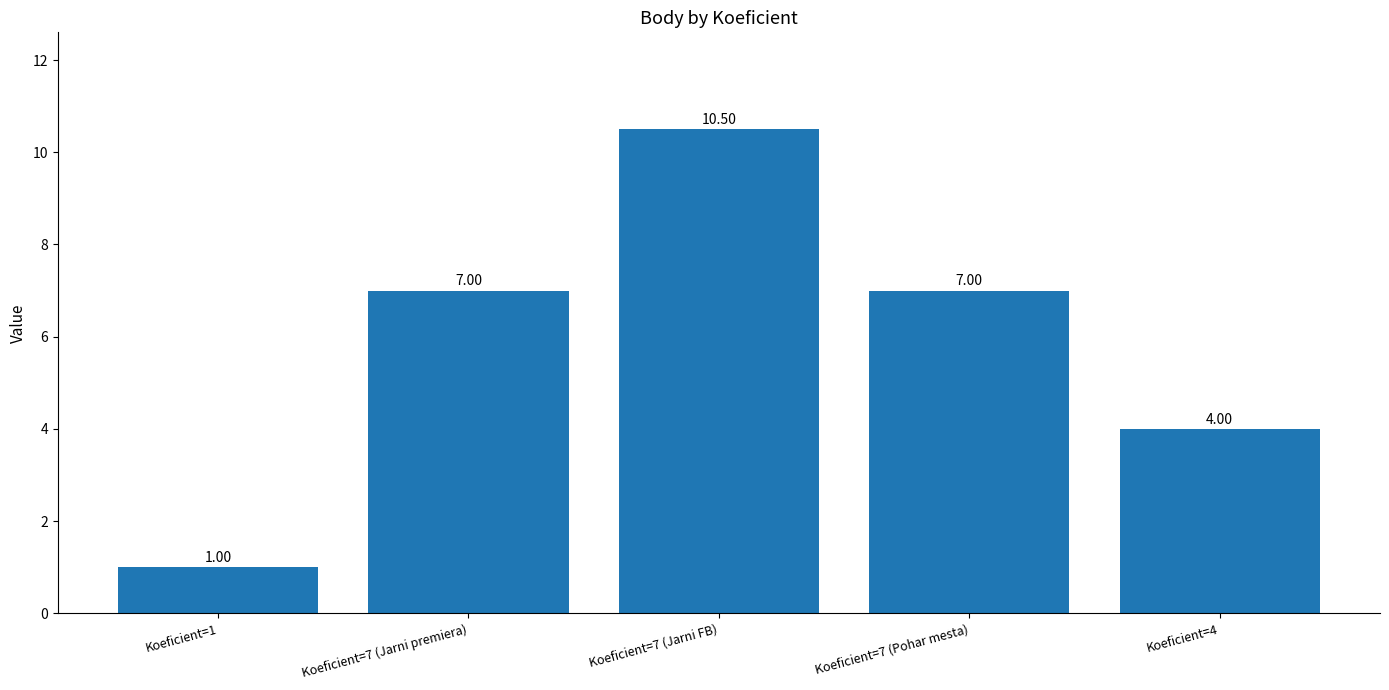

Which label corresponds to the largest value in the chart?

Koeficient=7 (Jarni FB)